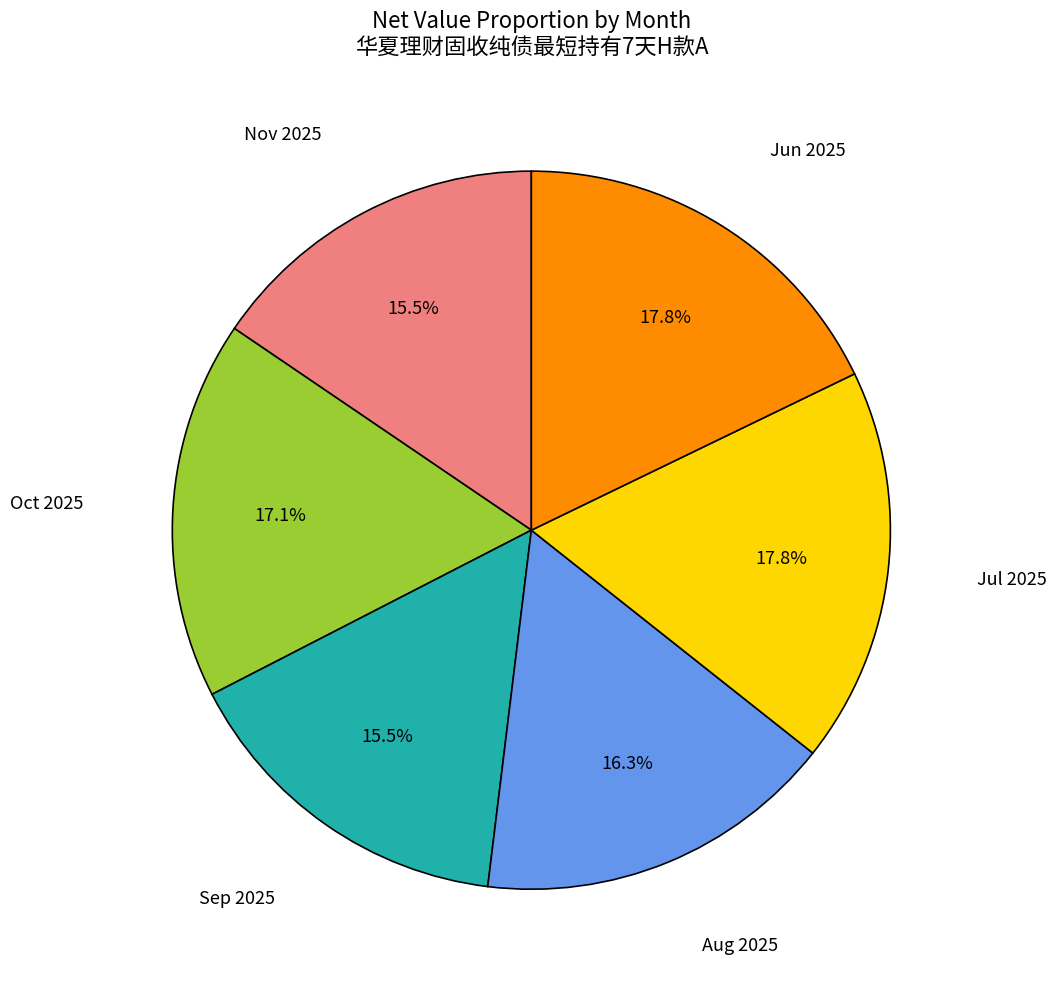

Does any single category account for the majority?

No